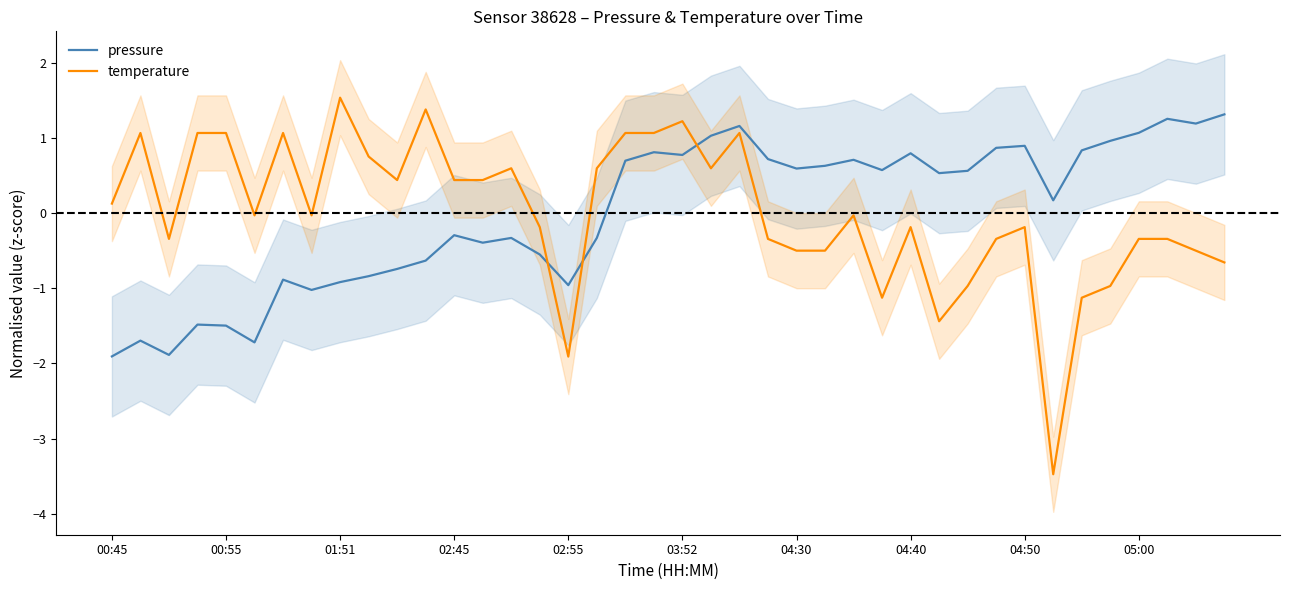

True or false: temperature has more than 0 interior local peaks.

True